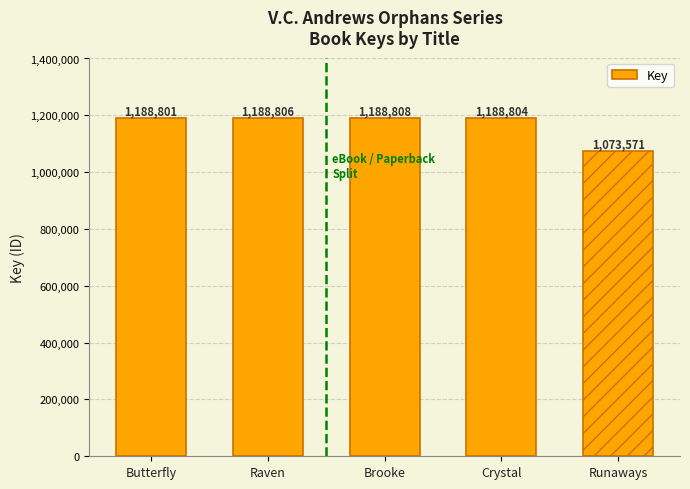

Which label corresponds to the smallest value in the chart?

Runaways